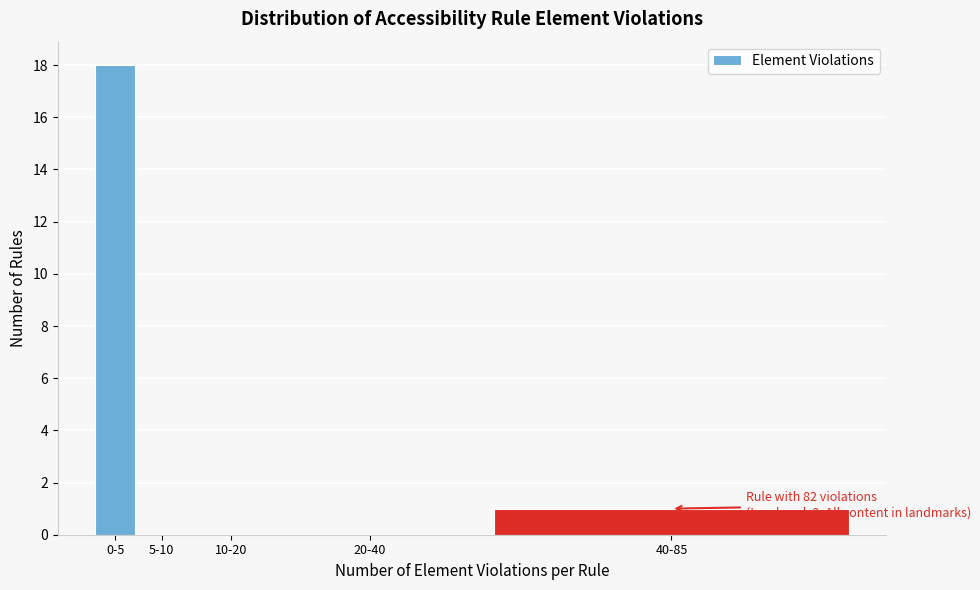

Reading right to left, transcribe all the data shown in this chart.

40-85=1	20-40=0	10-20=0	5-10=0	0-5=18